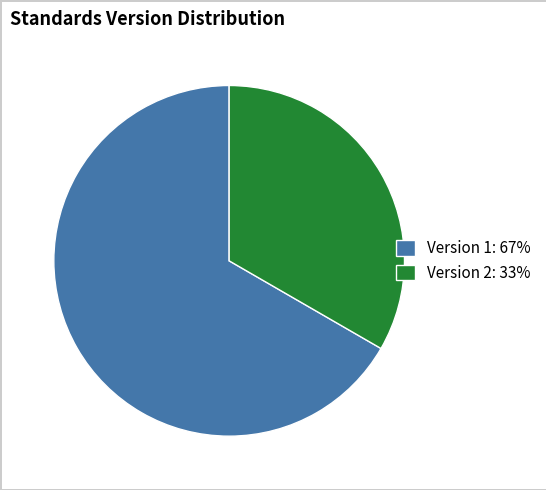

Rank the categories by value from lowest to highest.

Version 2: 33%, Version 1: 67%